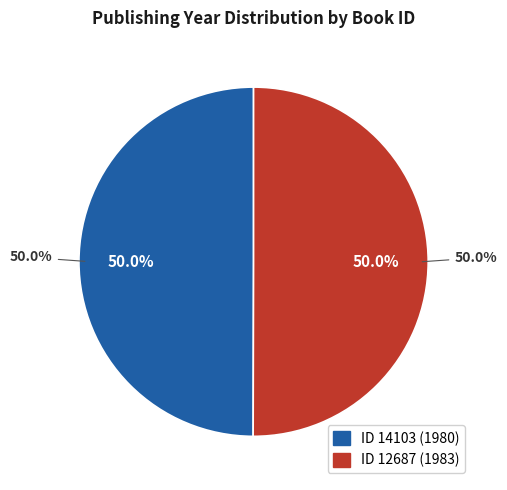

How many slices are in this pie chart?

2